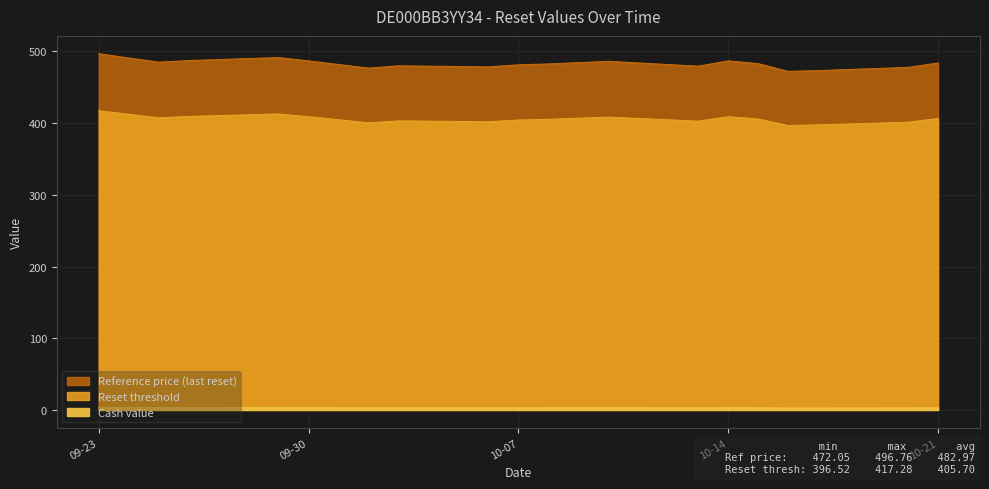

True or false: Reset threshold has more than 1 interior local peaks.

True